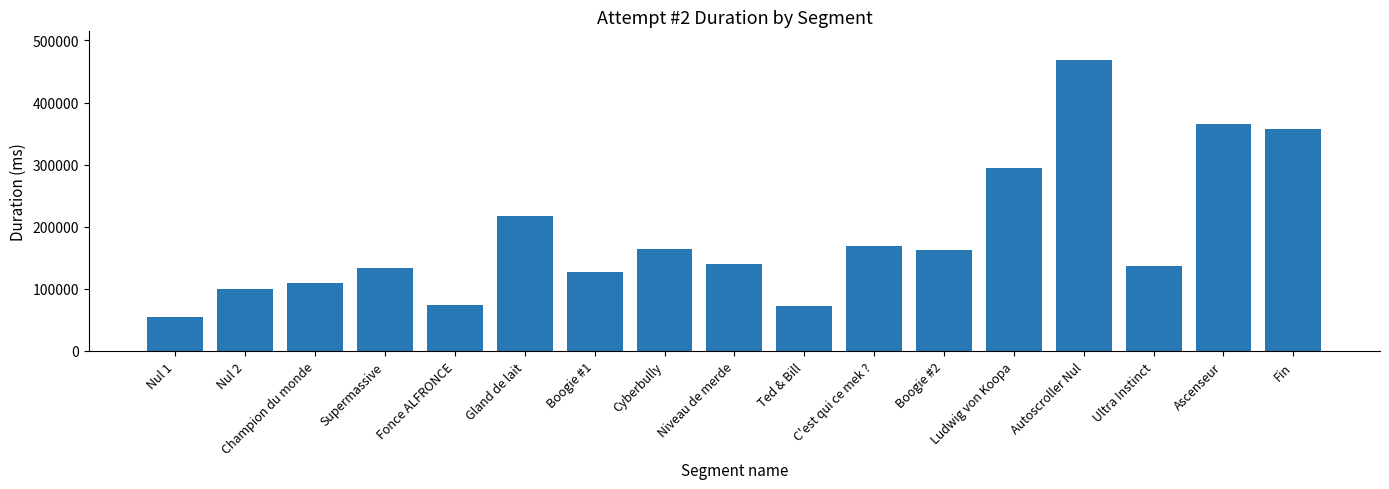

How many bars are there in total?

17